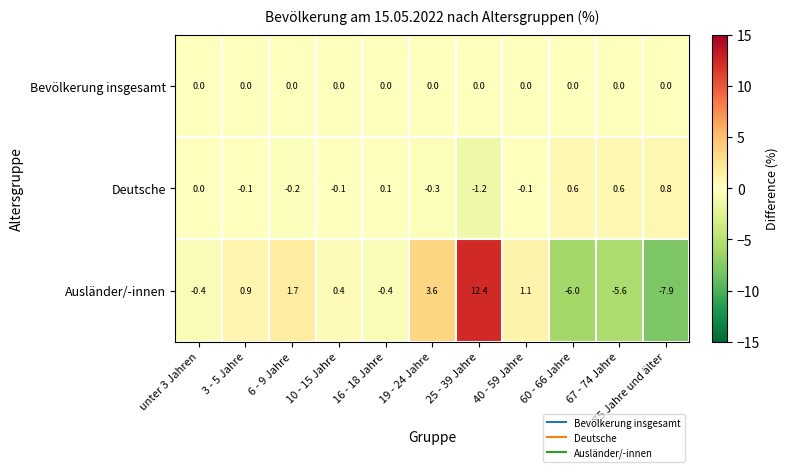

Rank the series by their average value, from lowest to highest.

Ausländer/-innen, Bevölkerung insgesamt, Deutsche